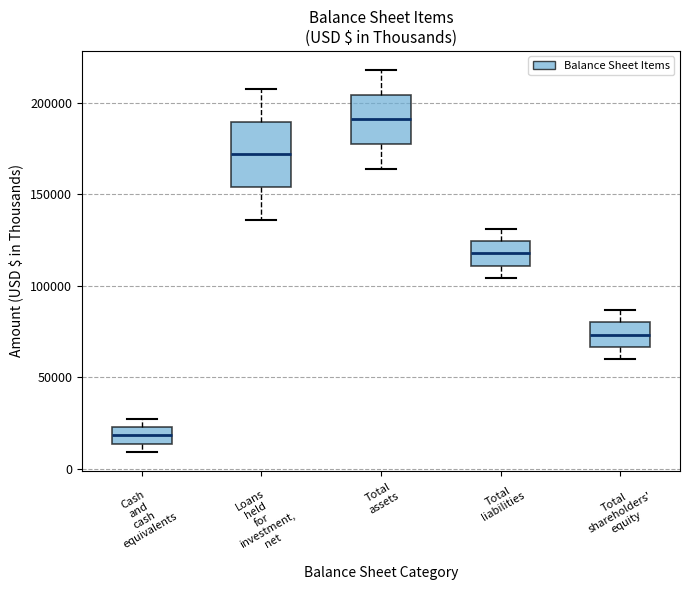

Comparing the boxes themselves (not the whiskers), which one is the tallest?

Loans held for investment, net